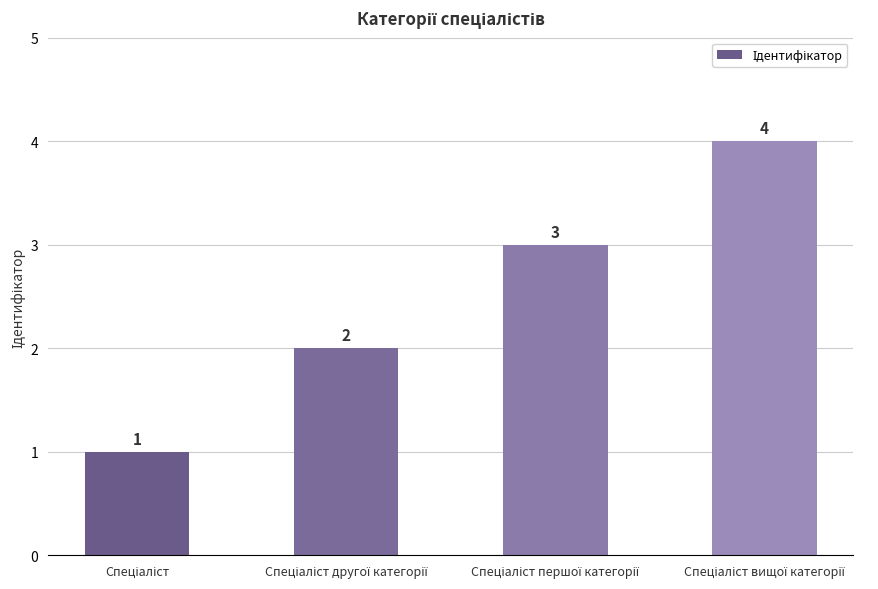

Count the values in the range 2 to 4.

3